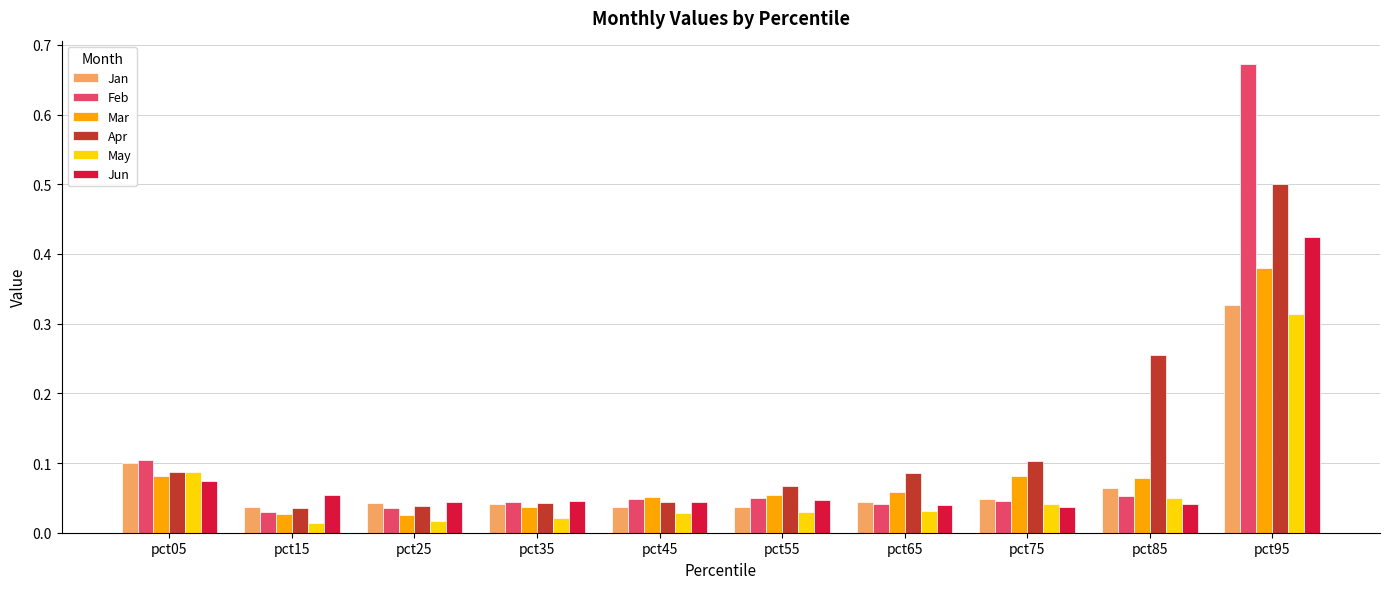

How many bars are there in total?

60